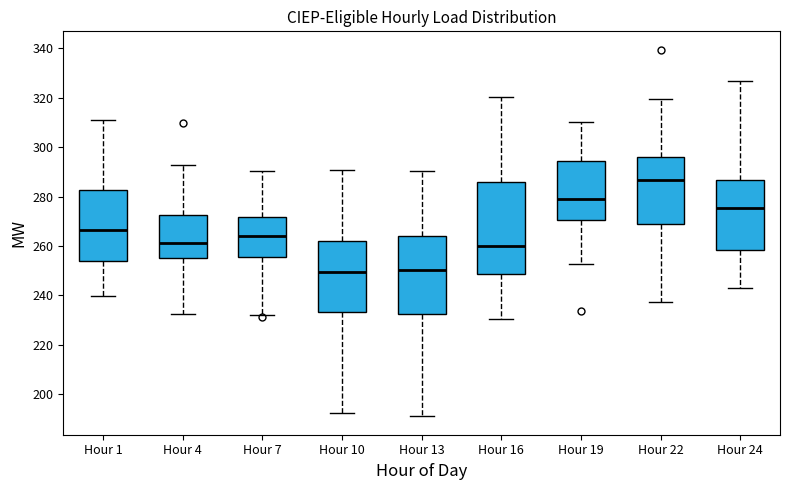

Reading left to right, read every box against the y-axis: the position of its median line, the range the box covers, and the ends of its whiskers. The values are not printed on the chart, so give them approximately, as read against the axis.

Hour 1: median 266, box 254 to 282, whiskers 240 to 312
Hour 4: median 262, box 254 to 272, whiskers 232 to 292
Hour 7: median 264, box 256 to 272, whiskers 232 to 290
Hour 10: median 250, box 234 to 262, whiskers 192 to 290
Hour 13: median 250, box 232 to 264, whiskers 192 to 290
Hour 16: median 260, box 248 to 286, whiskers 230 to 320
Hour 19: median 280, box 270 to 294, whiskers 252 to 310
Hour 22: median 286, box 268 to 296, whiskers 238 to 320
Hour 24: median 276, box 258 to 286, whiskers 242 to 328